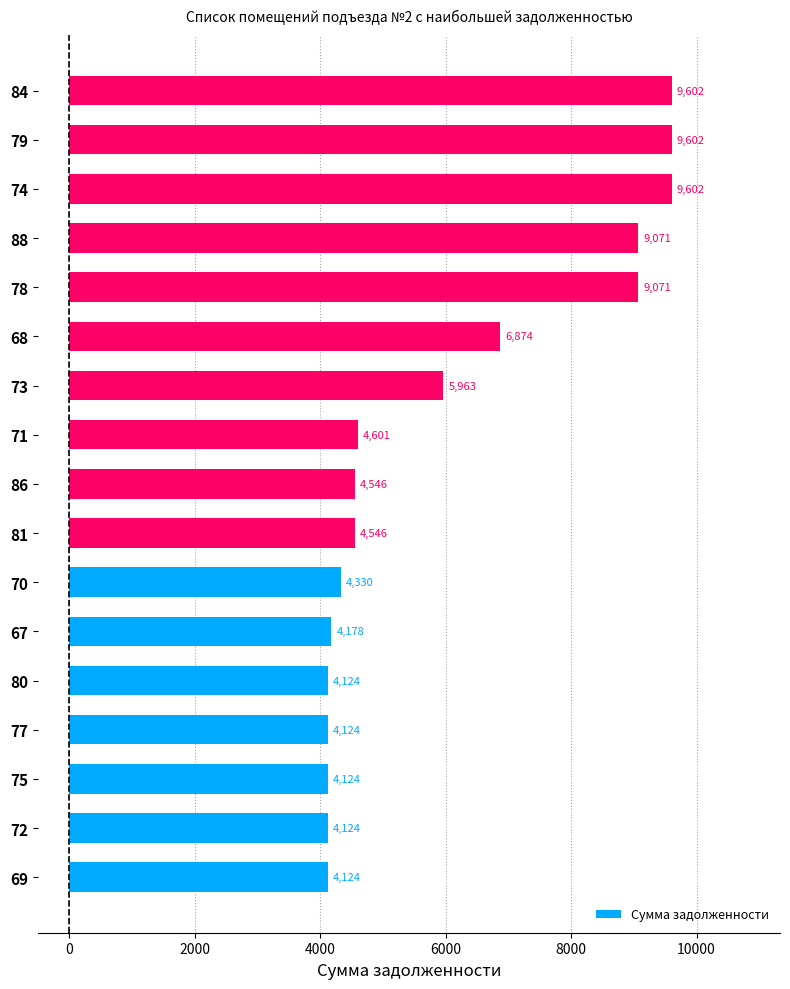

What is the sum of all values?

102607.5